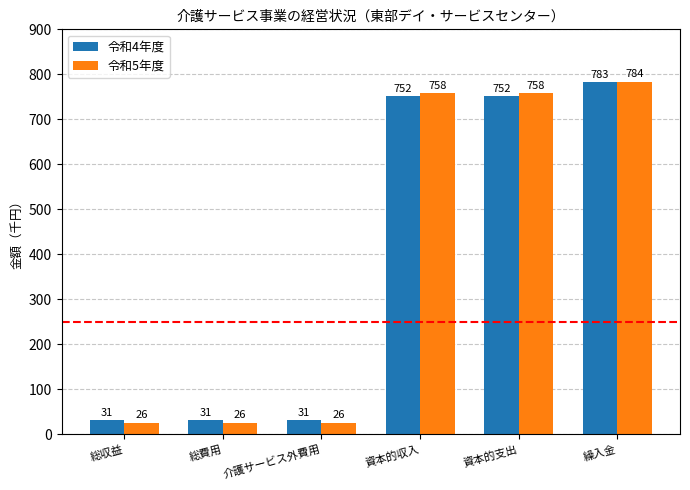

What is the sum of all 令和5年度 values?

2378